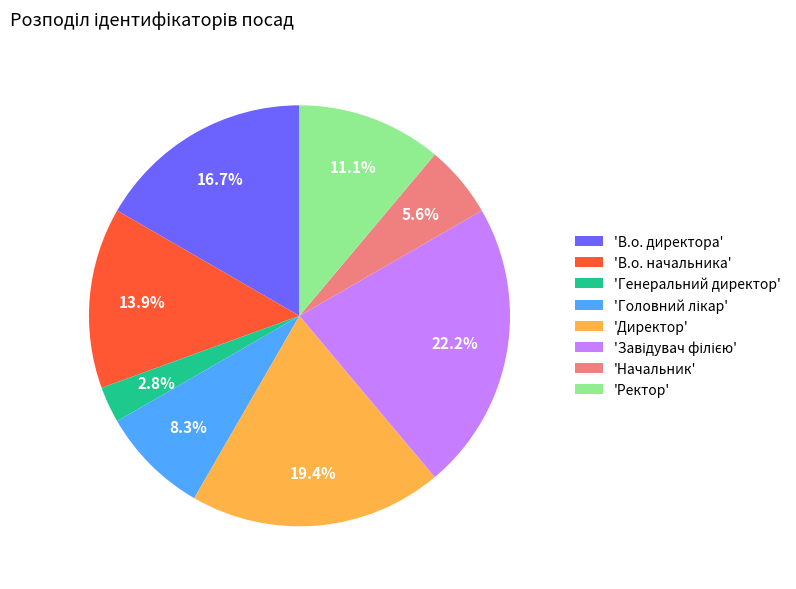

To the nearest percent, what is the average slice percentage?

12%